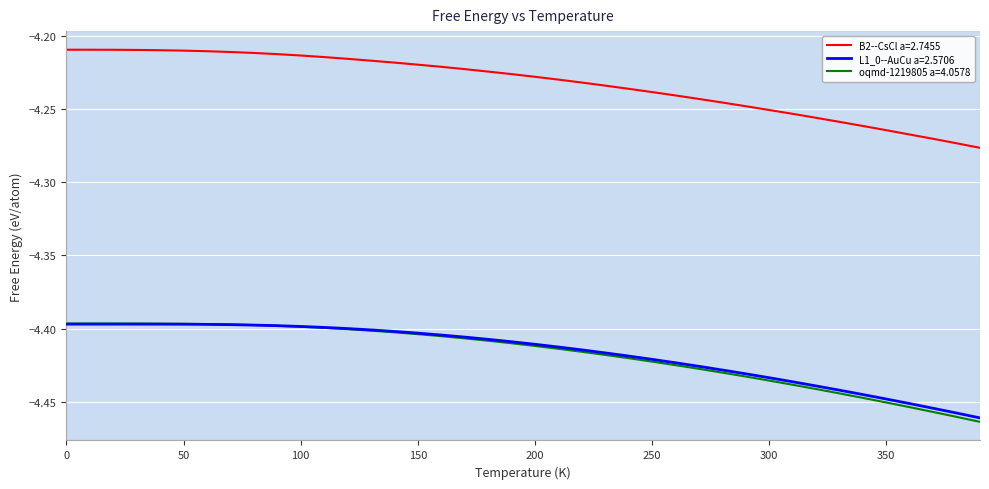

What are all the series names shown in the legend?

B2--CsCl a=2.7455, L1_0--AuCu a=2.5706, oqmd-1219805 a=4.0578